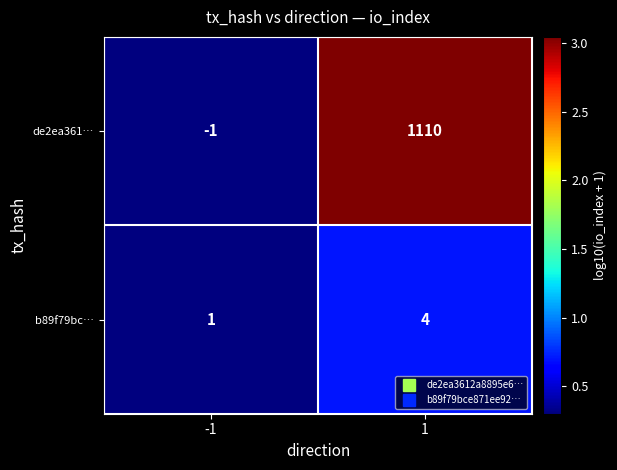

What is the sum of the b89f79bc… values at 1 and -1?

5